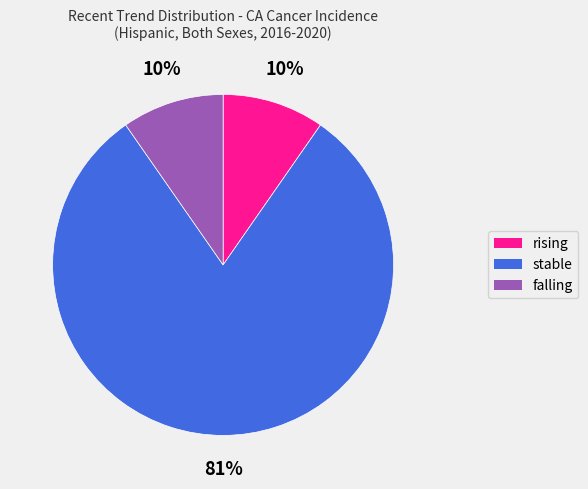

Approximately how many times larger is the value at falling compared to rising?

1.0